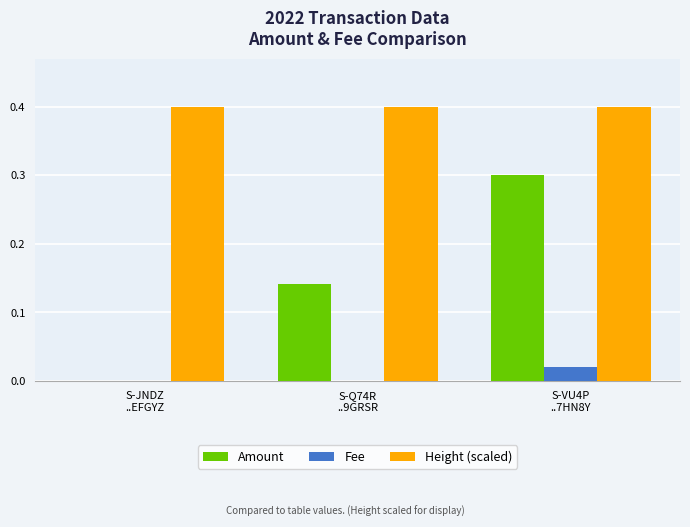

What is the maximum value shown in the chart?

0.4